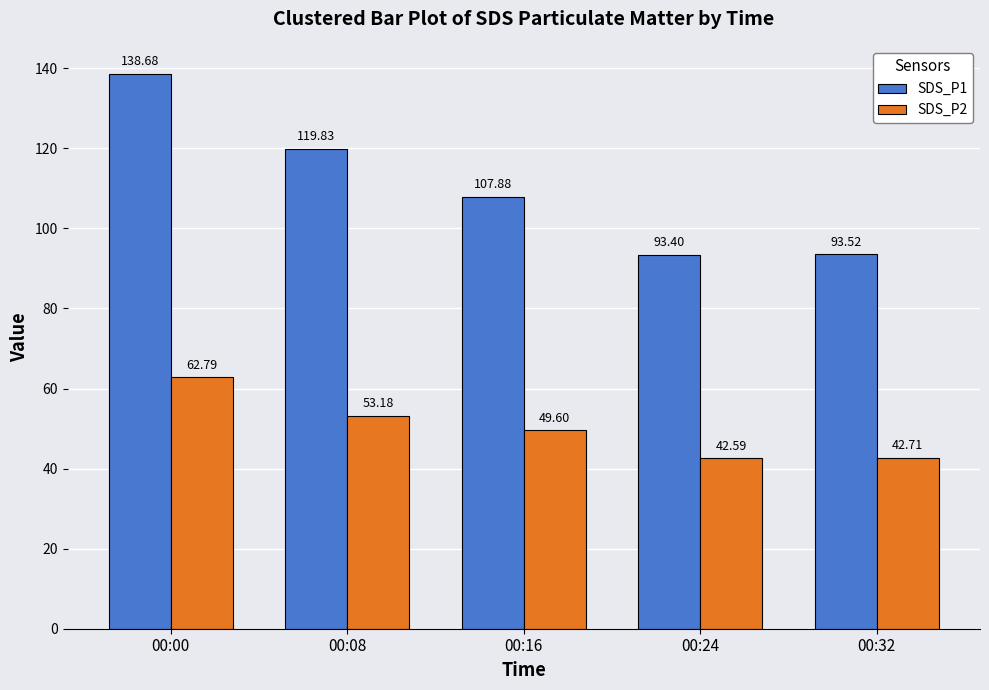

At which category is the sum across all series the highest?

00:00